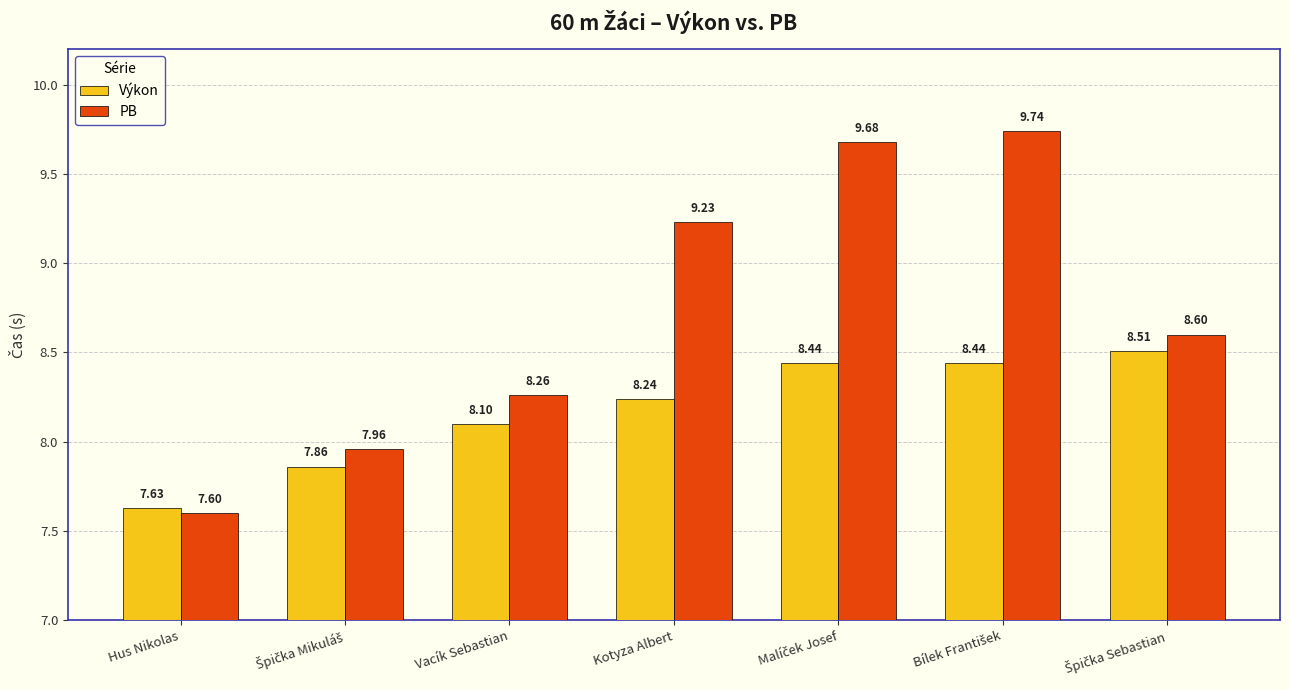

Rank the series by their maximum value, from lowest to highest.

Výkon, PB